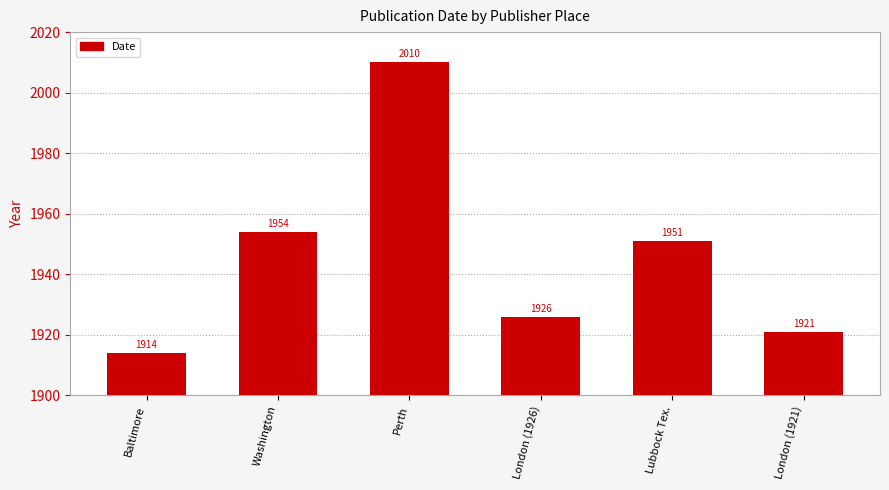

Which label corresponds to the smallest value in the chart?

Baltimore